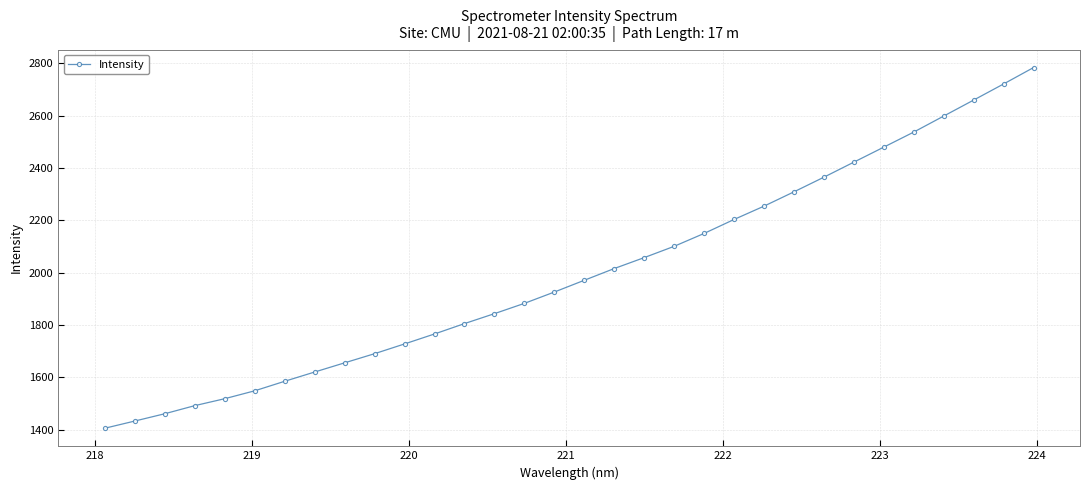

What is the smallest value displayed?

1405.4